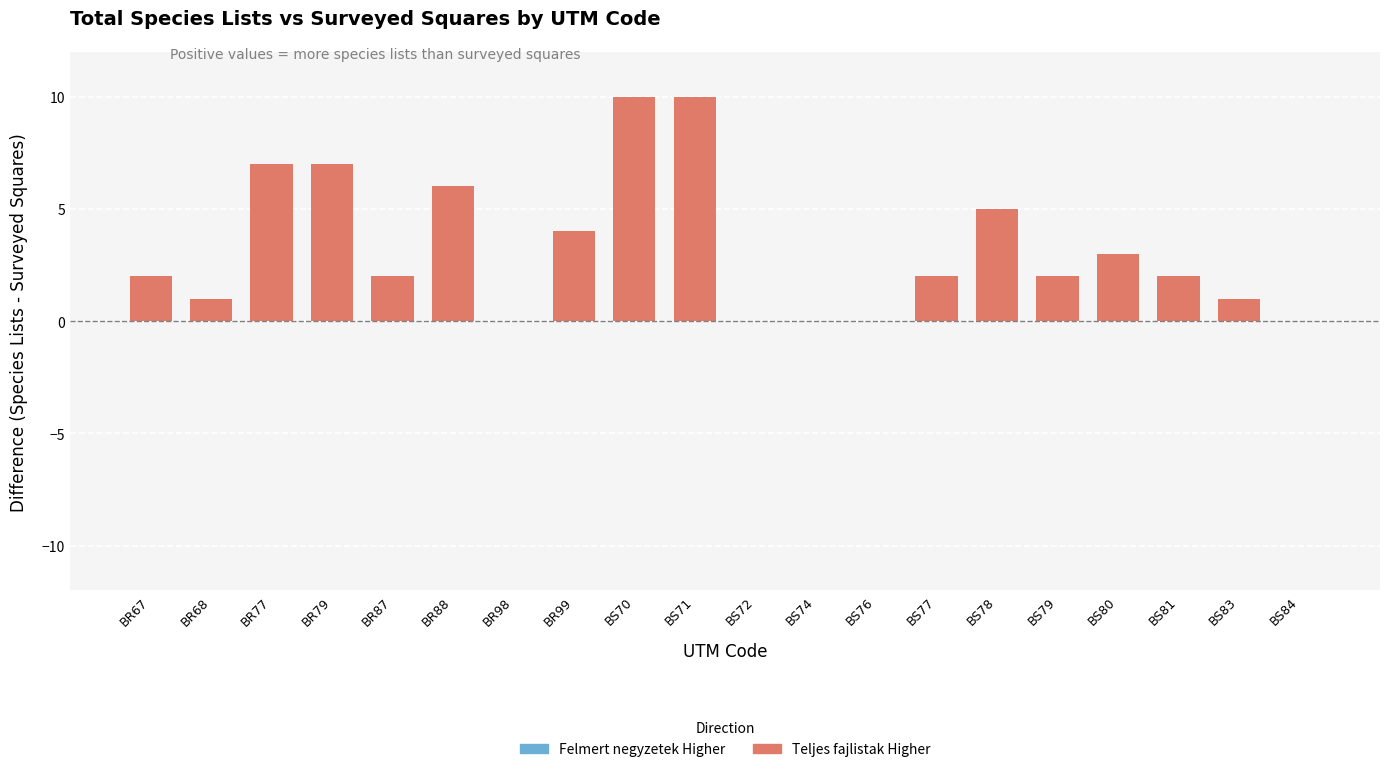

True or false: the data shows 5 at BS72.

False